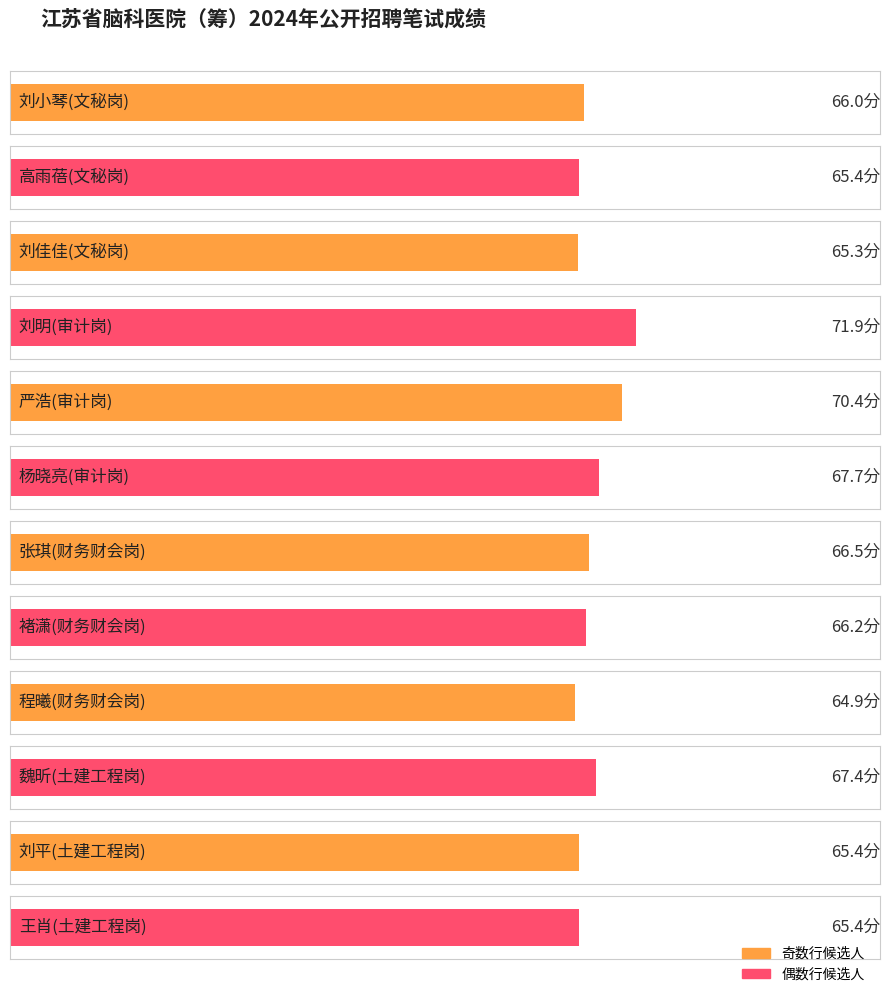

Read the value at 张琪(财务财会岗).

66.5